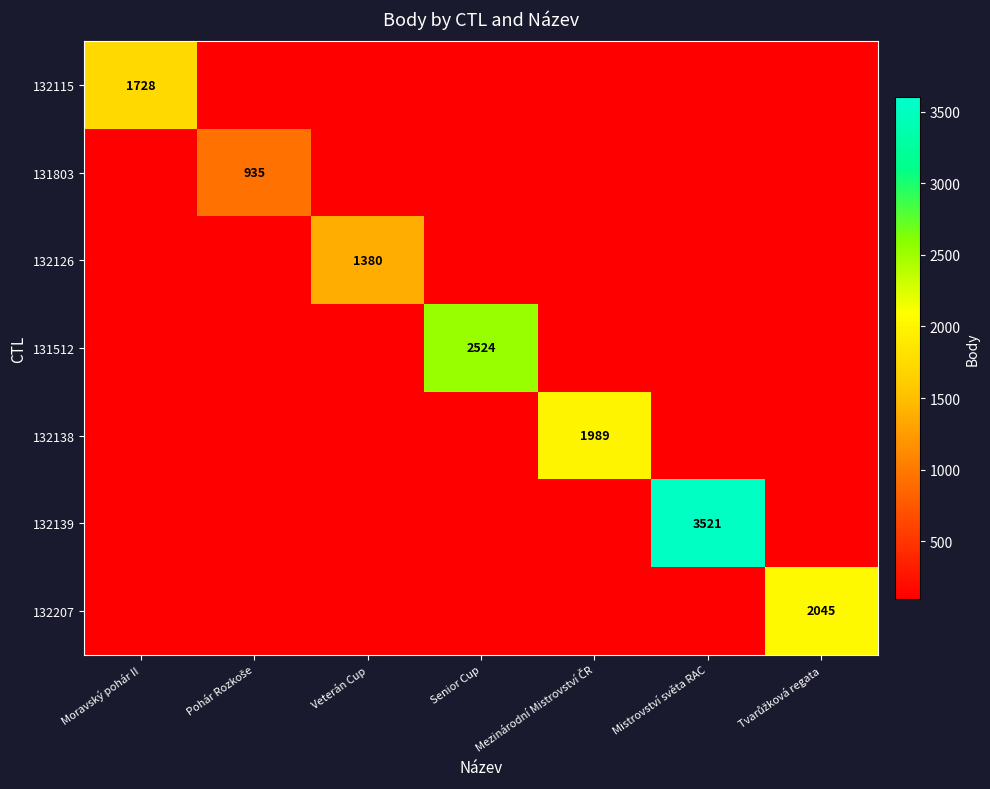

What is the difference between the highest and lowest values at Veterán Cup?

1280